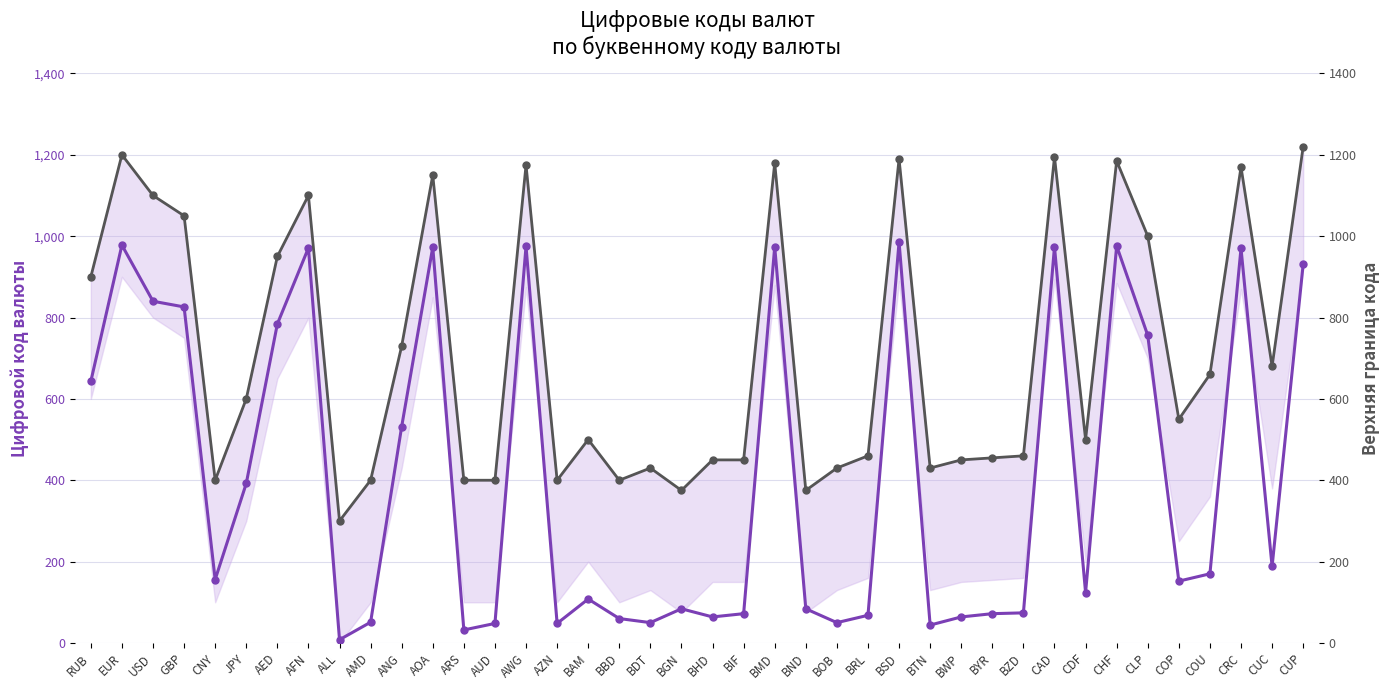

How many data points in Верхняя граница кода are above 550?

19